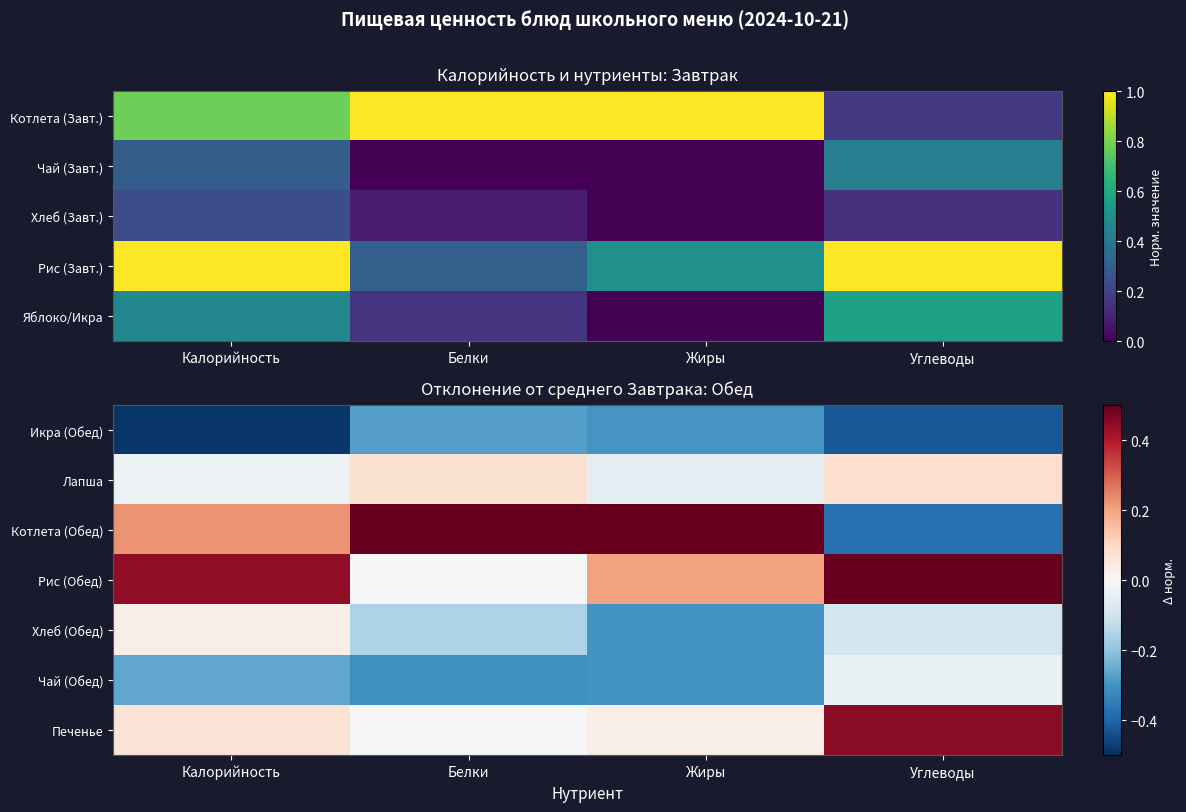

What is the highest value of the Икра (Обед) series?

-0.3